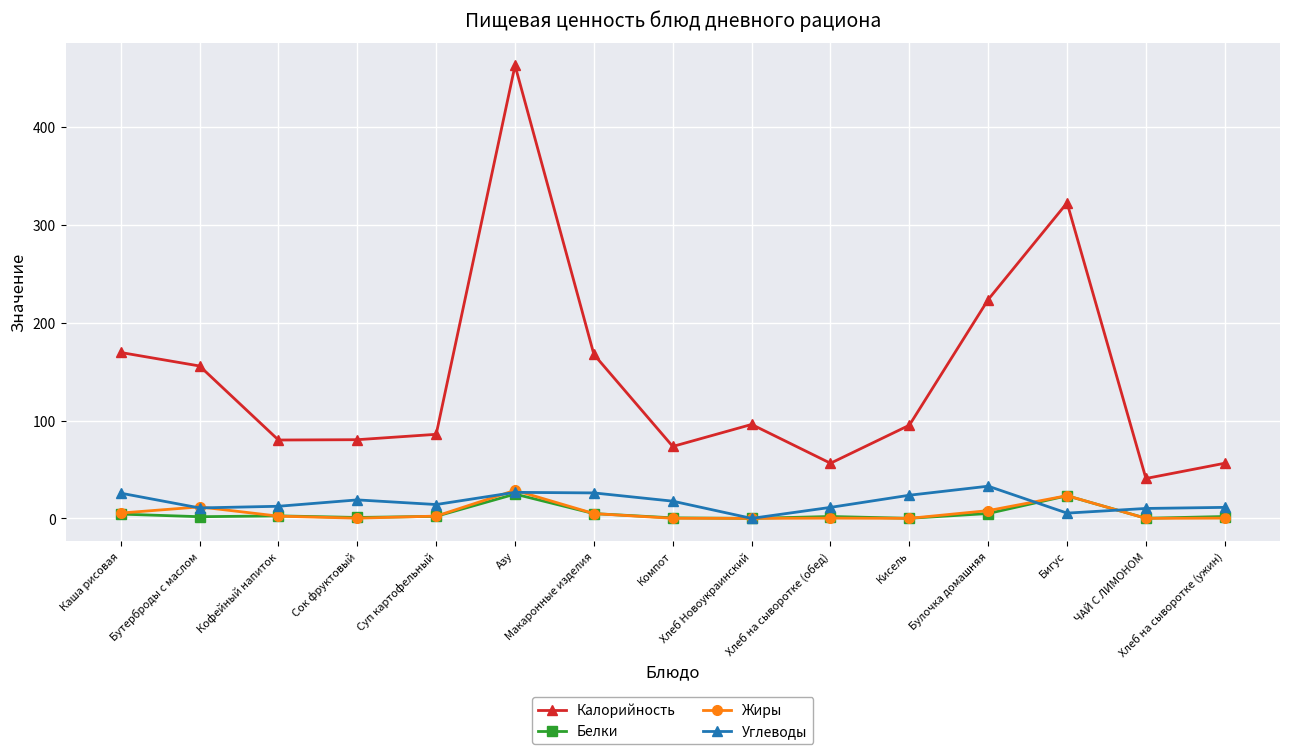

Which series has the largest total across all categories?

Калорийность